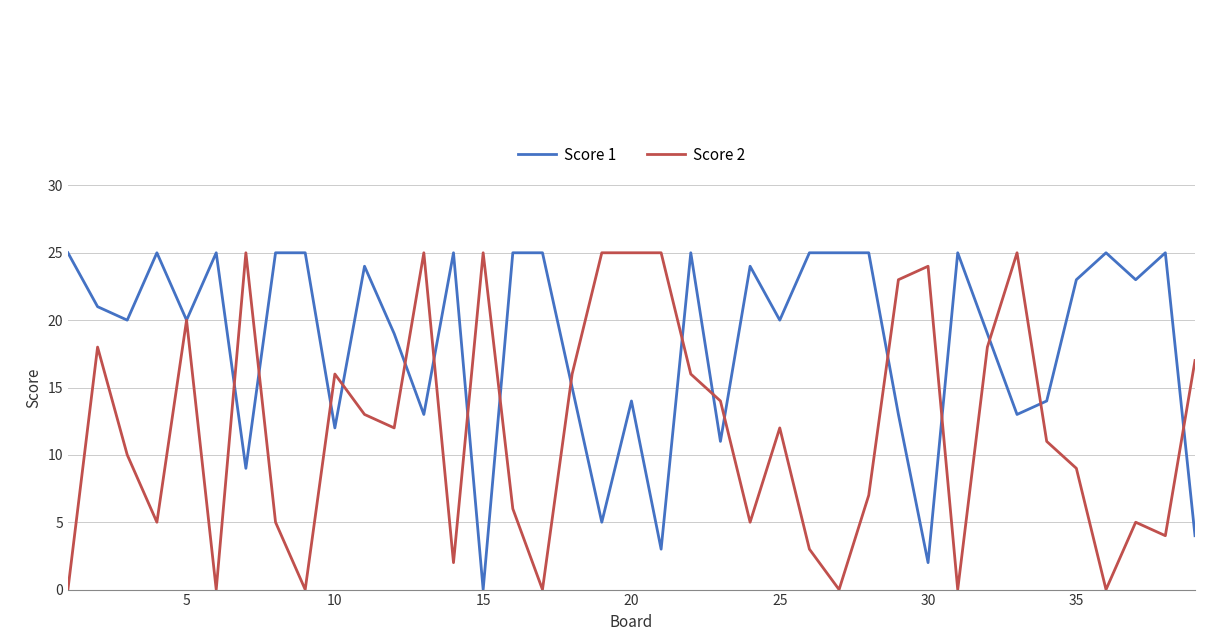

Rank the series by their average value, from highest to lowest.

Score 1, Score 2